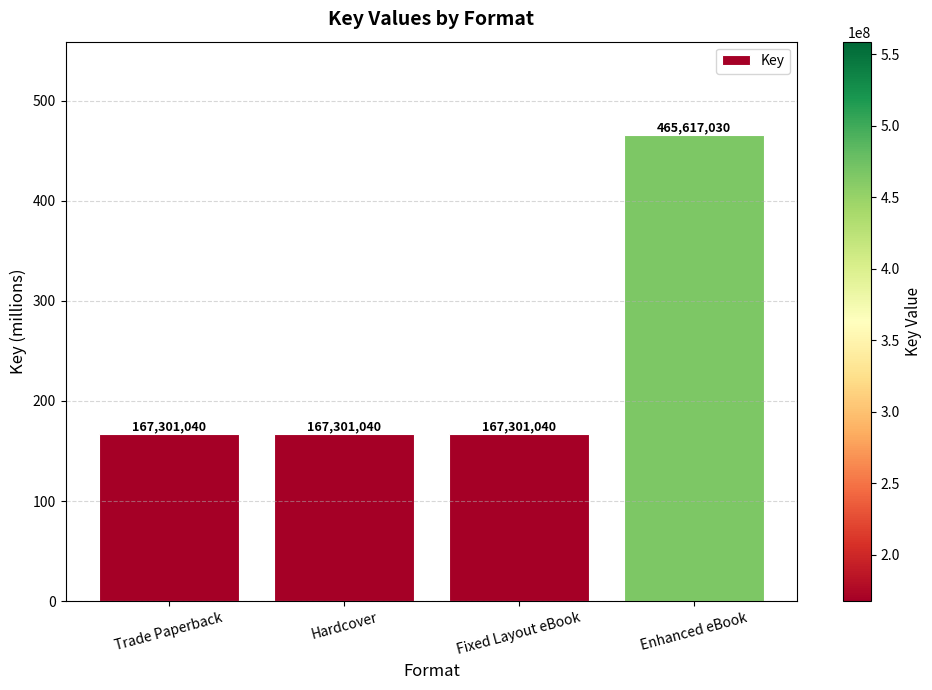

Reading right to left, transcribe all the data shown in this chart.

465.6	167.3	167.3	167.3